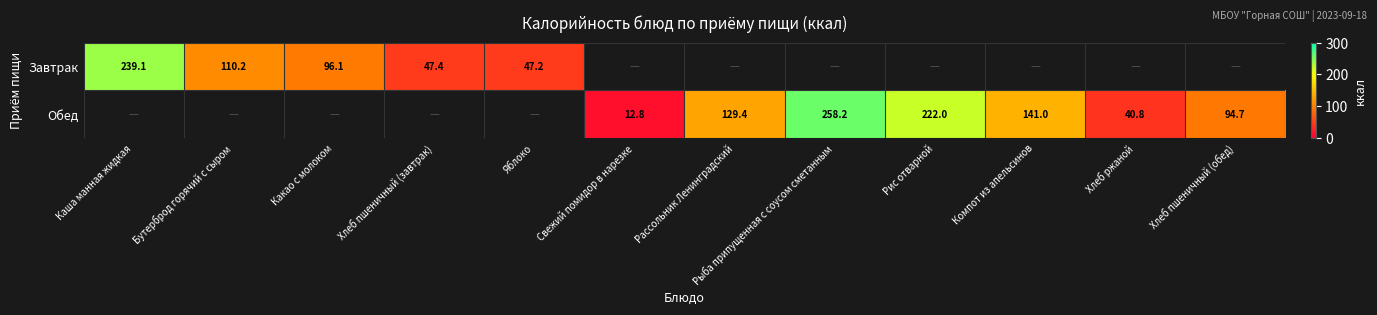

The Завтрак series shows 79.8 at Хлеб пшеничный (завтрак). True or false?

False